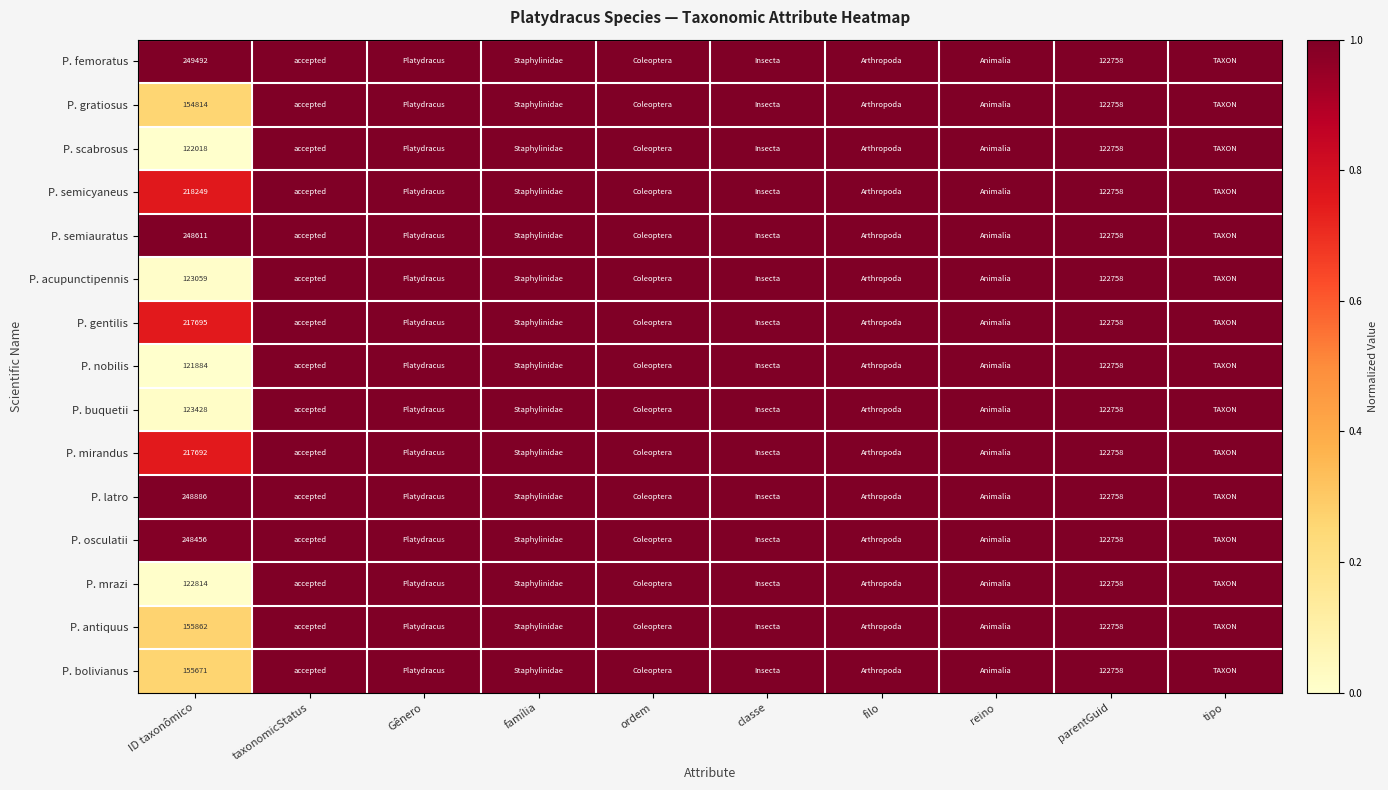

The P. latro series shows 55476 at parentGuid. True or false?

False